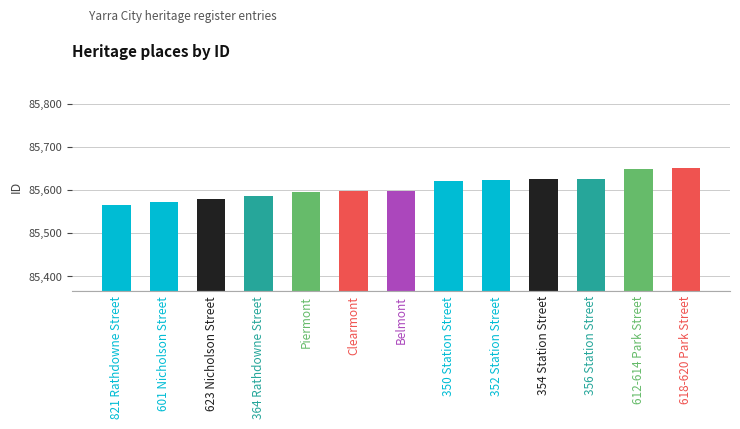

Which has a higher value, 350 Station Street or 601 Nicholson Street?

350 Station Street